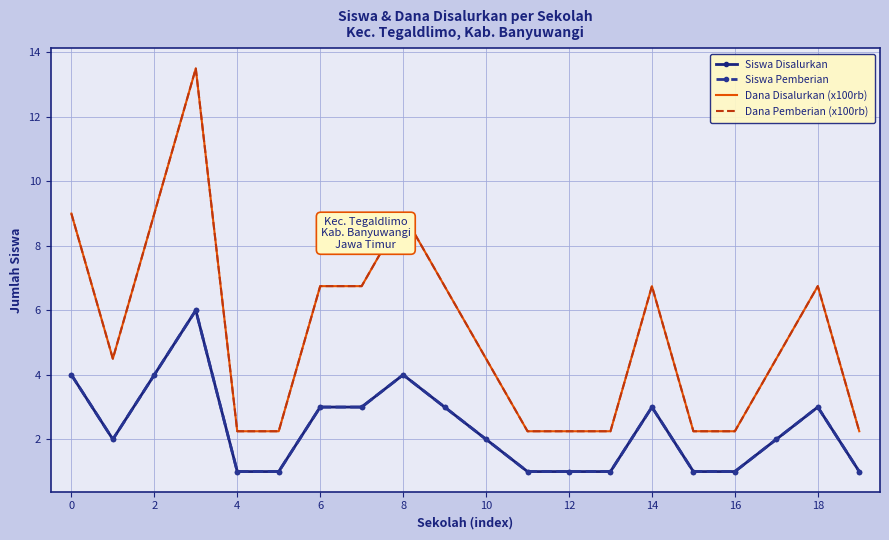

True or false: Siswa Disalurkan and Dana Disalurkan (x100rb) cross at least once.

False